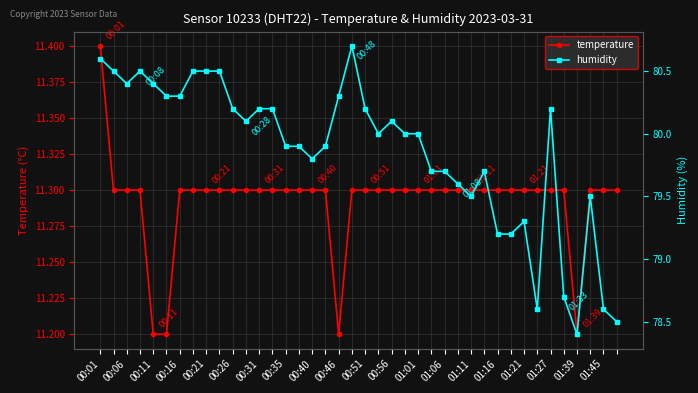

What is the highest value of the temperature series?

11.4